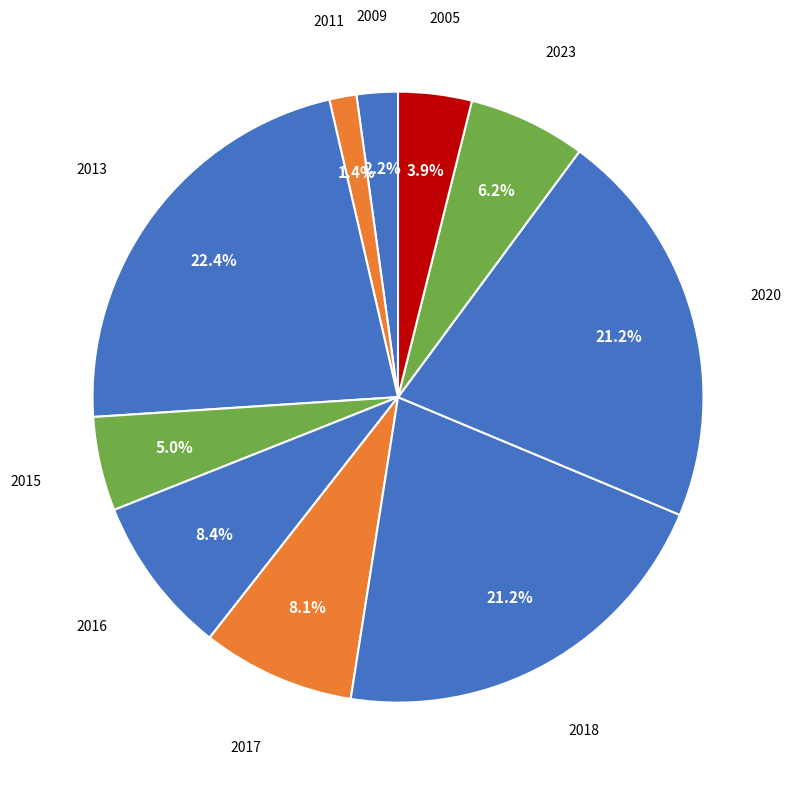

How many slices are in this pie chart?

10